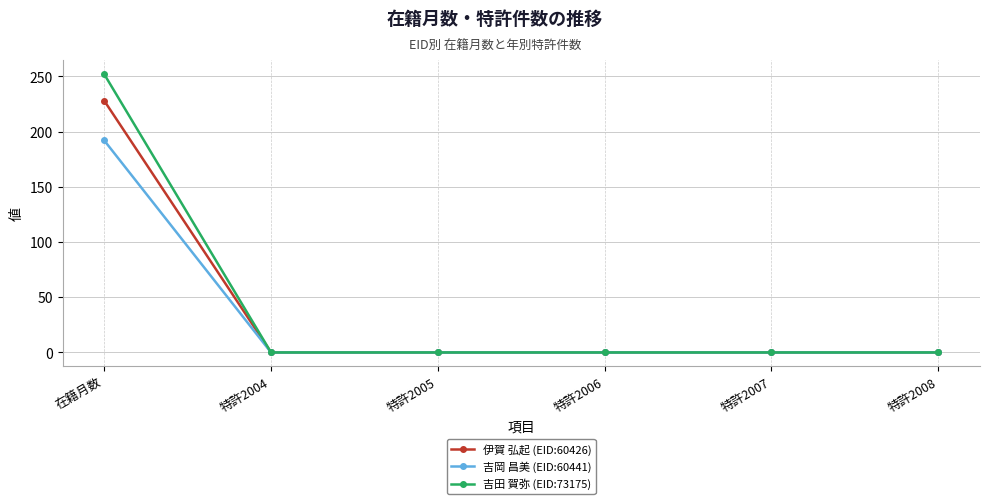

At which category is the sum across all series the highest?

在籍月数